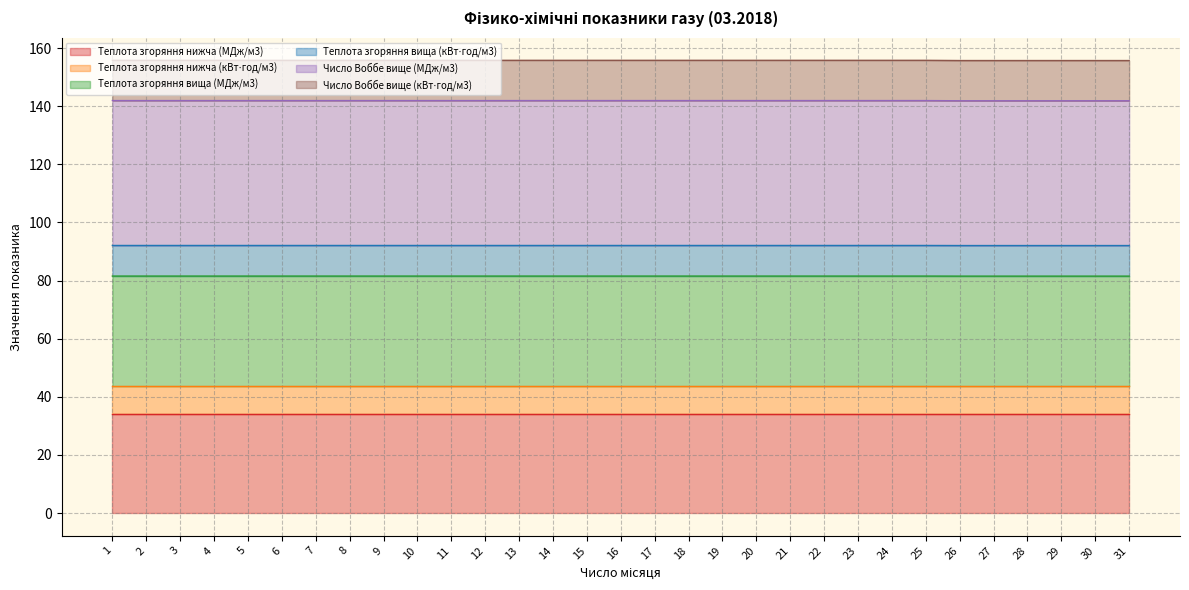

Is it true that Теплота згоряння нижча (МДж/м3) equals 57.3 at 4?

False